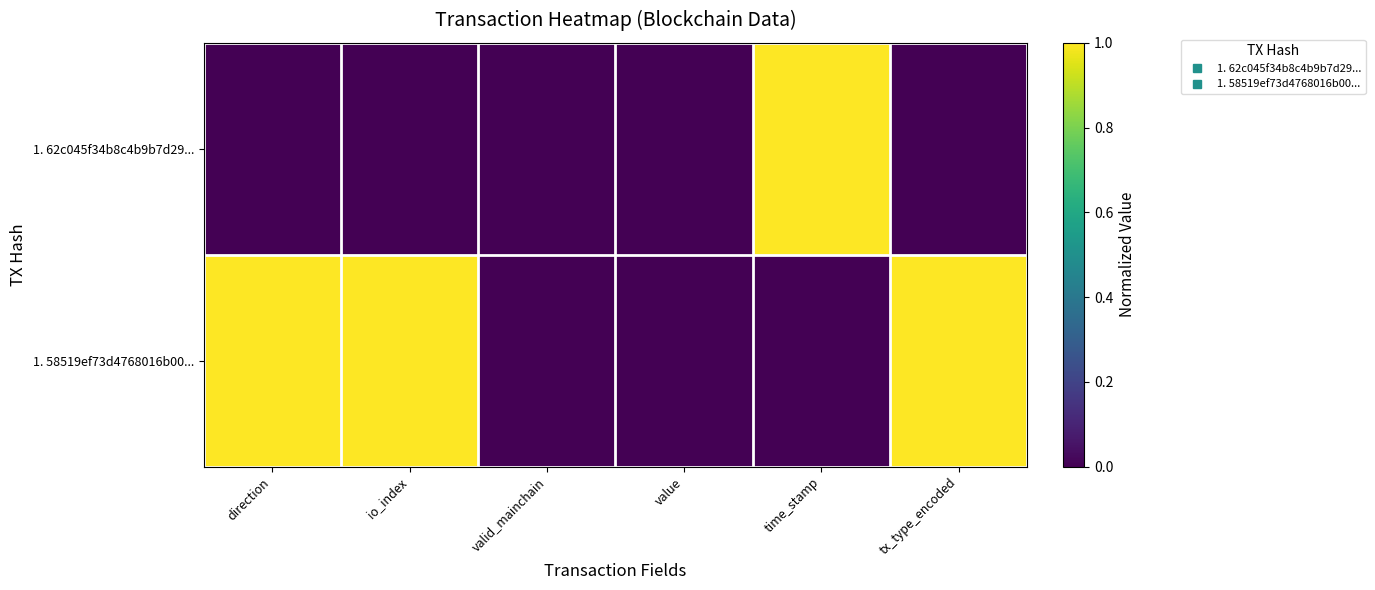

At which category does the chart reach its peak across all series?

time_stamp